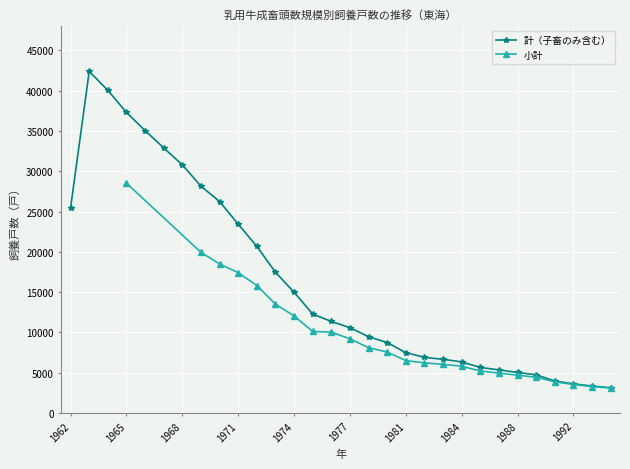

Between 1962 and 1981, which is larger?

1962